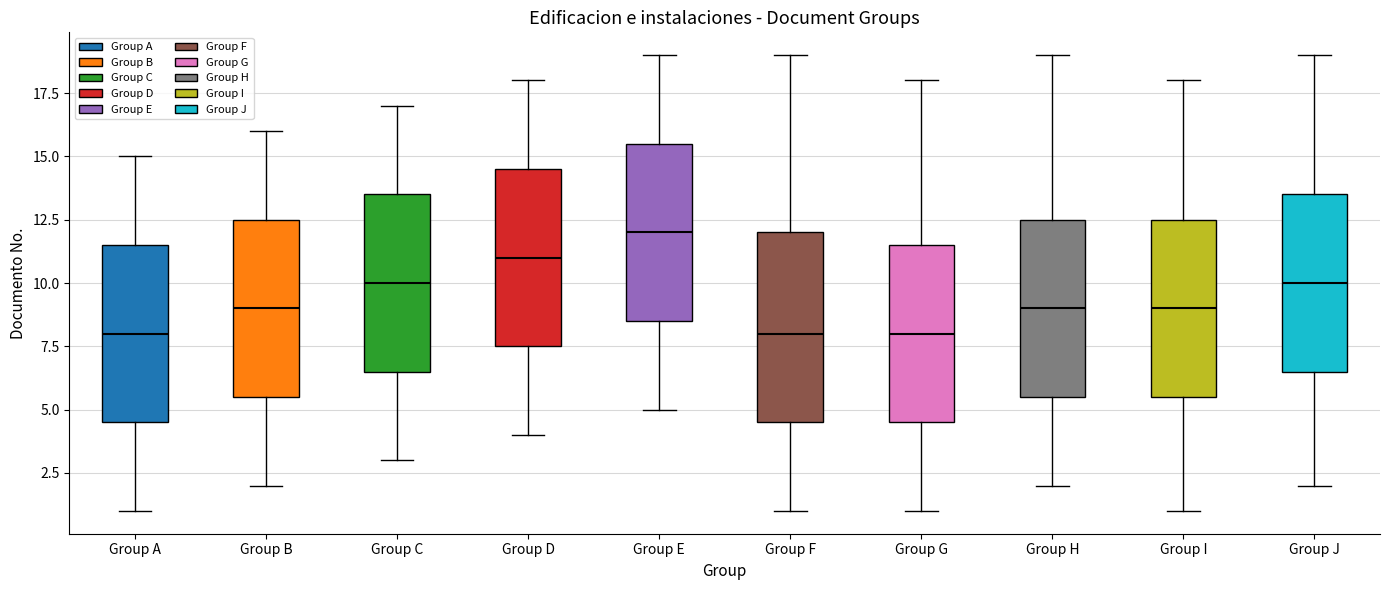

Reading left to right, transcribe this box plot: for each box, give where its median line is, the range the box spans, and where its two whiskers end, as read against the y-axis. The values are not printed on the chart, so give them approximately, as read against the axis.

Group A: median 8.0, box 4.5 to 11.5, whiskers 1.0 to 15.0
Group B: median 9.0, box 5.5 to 12.5, whiskers 2.0 to 16.0
Group C: median 10.0, box 6.5 to 13.5, whiskers 3.0 to 17.0
Group D: median 11.0, box 7.5 to 14.5, whiskers 4.0 to 18.0
Group E: median 12.0, box 8.5 to 15.5, whiskers 5.0 to 19.0
Group F: median 8.0, box 4.5 to 12.0, whiskers 1.0 to 19.0
Group G: median 8.0, box 4.5 to 11.5, whiskers 1.0 to 18.0
Group H: median 9.0, box 5.5 to 12.5, whiskers 2.0 to 19.0
Group I: median 9.0, box 5.5 to 12.5, whiskers 1.0 to 18.0
Group J: median 10.0, box 6.5 to 13.5, whiskers 2.0 to 19.0